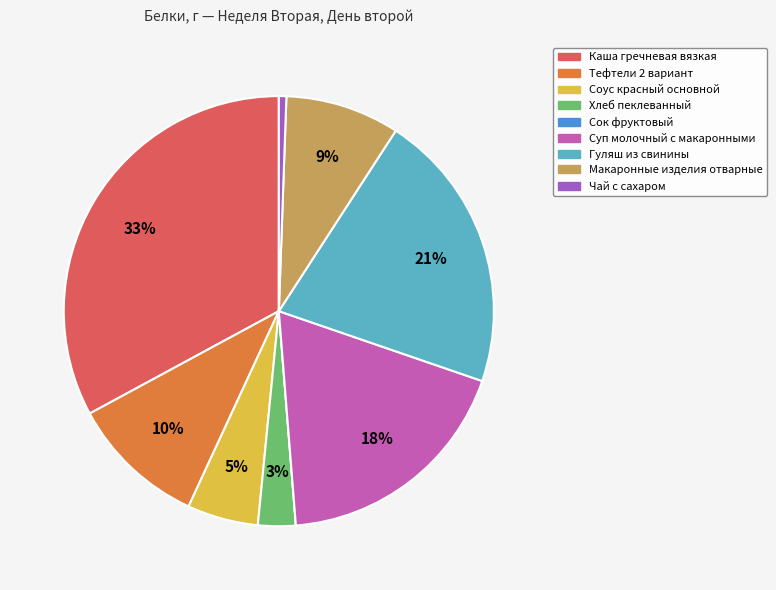

Is Суп молочный с макаронными the majority of the pie?

No